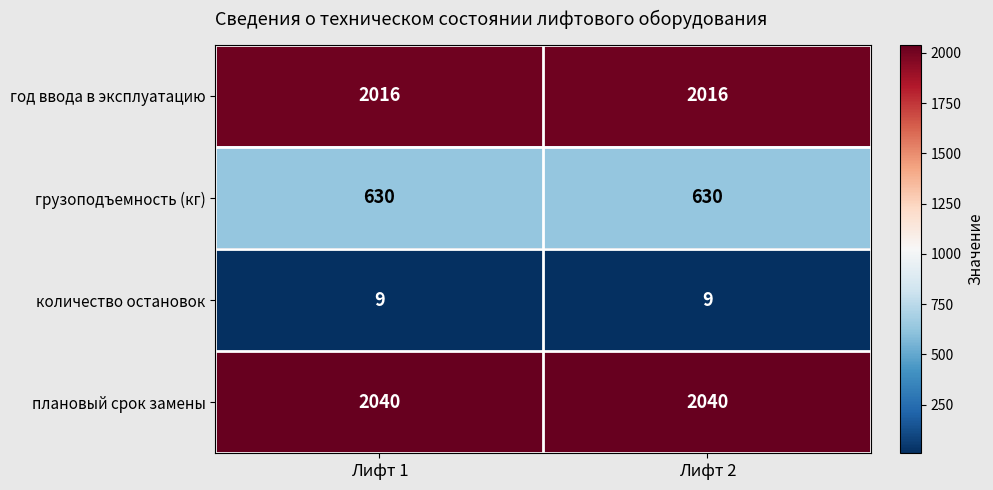

What is the total value across all series at Лифт 2?

4695